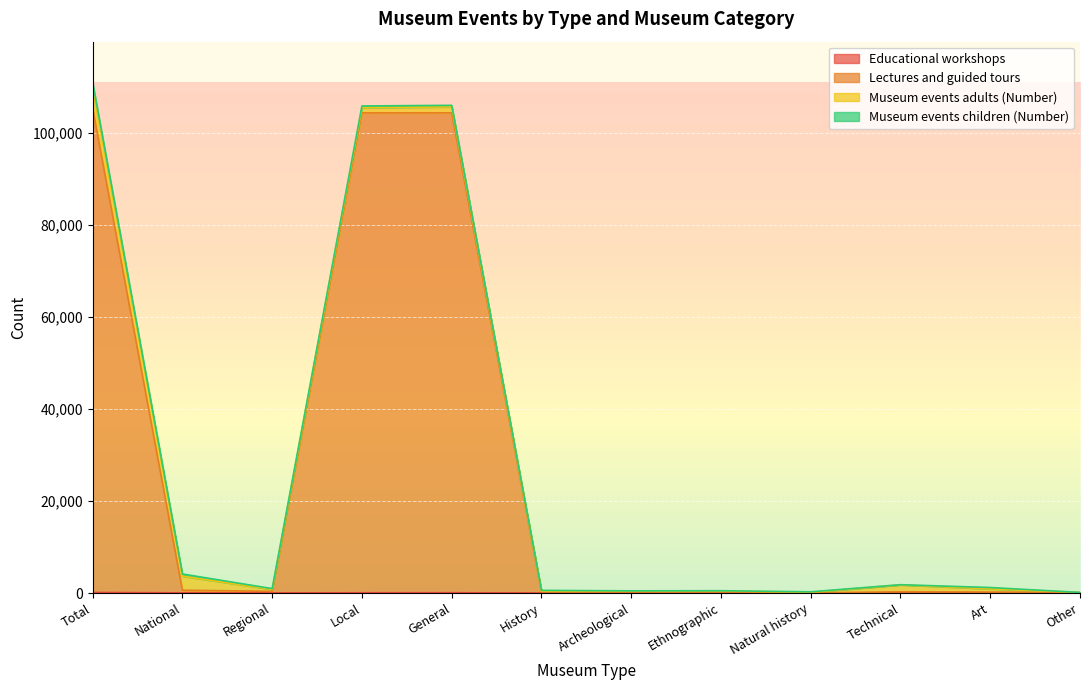

In Educational workshops, how many points are higher than both neighbors (excluding endpoints)?

2